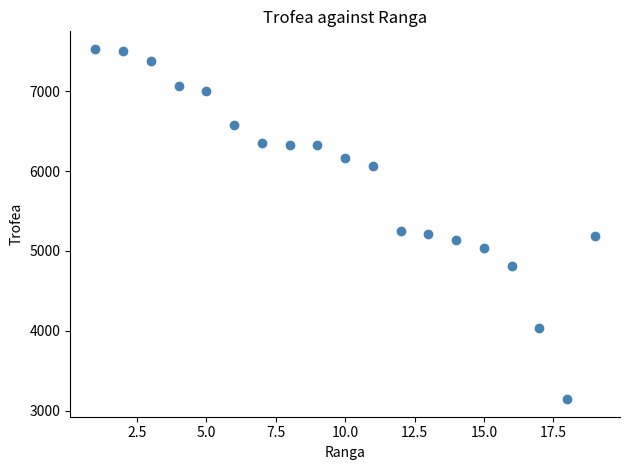

What is the range of X values (max minus min)?

18